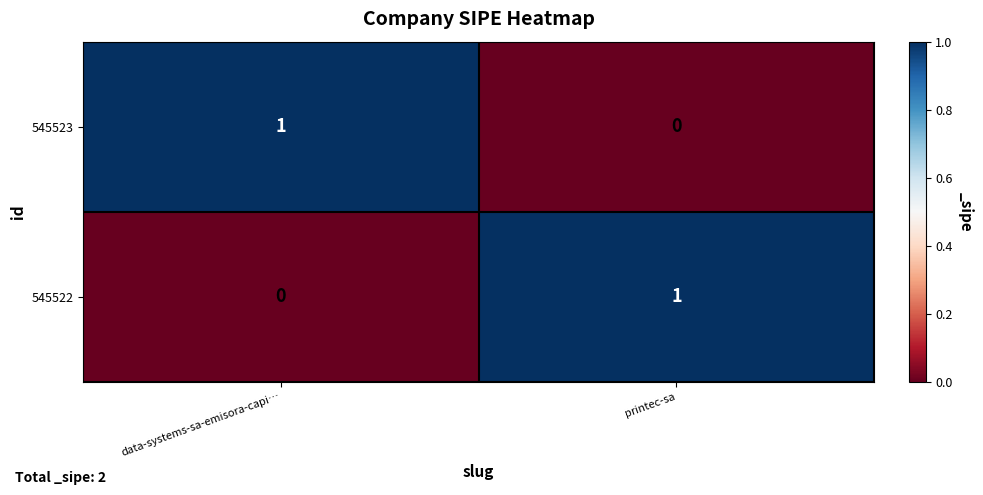

At data-systems-sa-emisora-capi…, list the series in order from largest to smallest.

545523, 545522